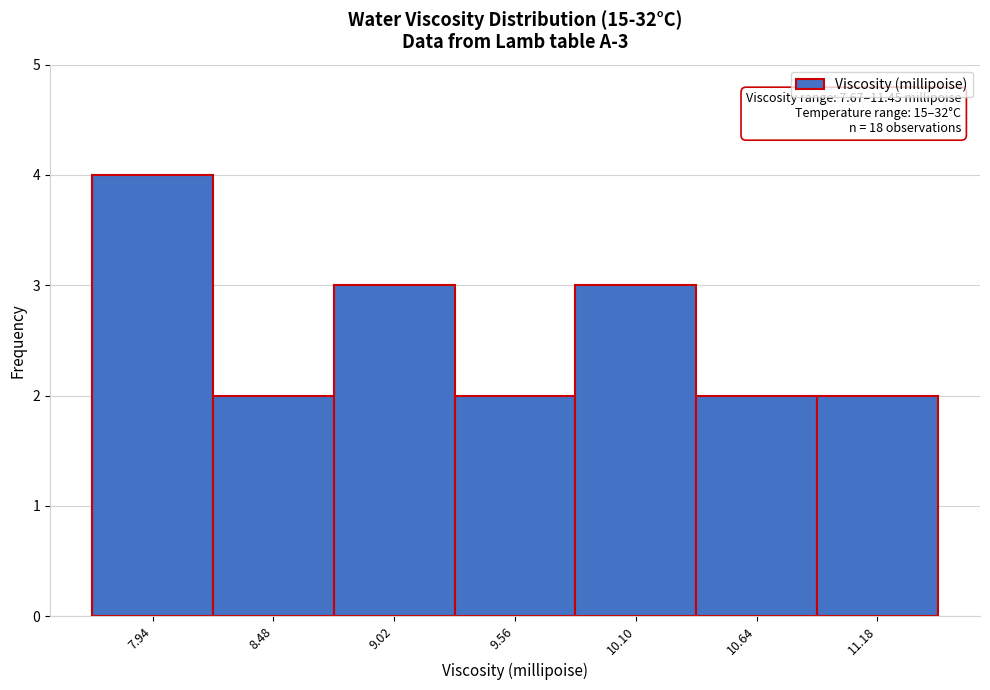

Which range on the x-axis has the tallest bar?

7.67 to 8.21